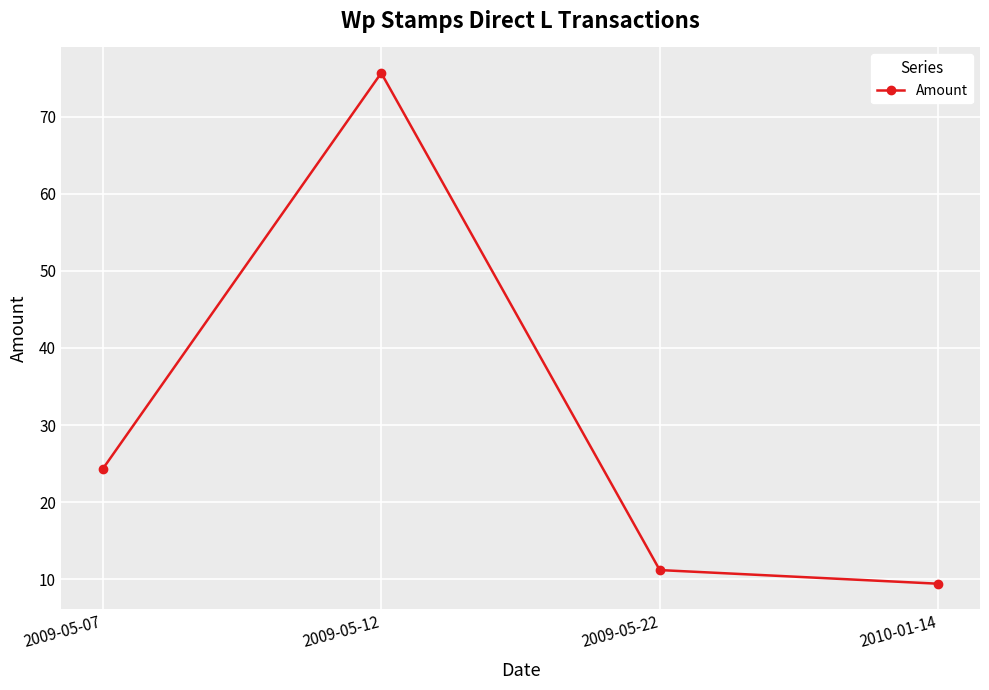

Reading right to left, transcribe all the data shown in this chart.

9.4	11.2	75.7	24.3